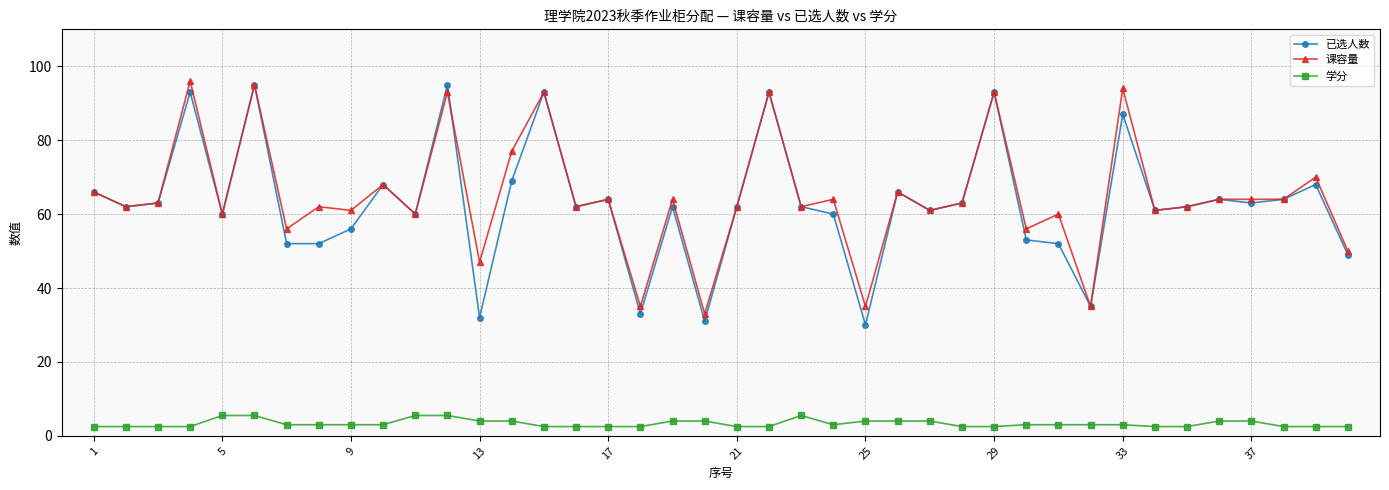

How many data points in 课容量 are less than 63?

20